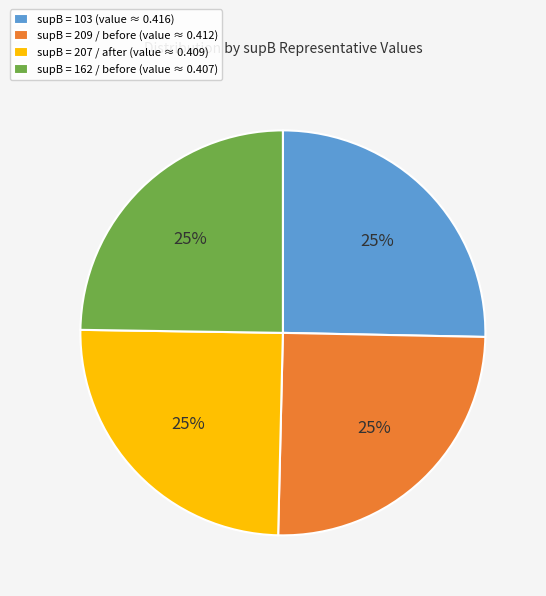

To the nearest percent, what is the combined percentage of supB = 103 (value ≈ 0.416) and supB = 207 / after (value ≈ 0.409)?

50%